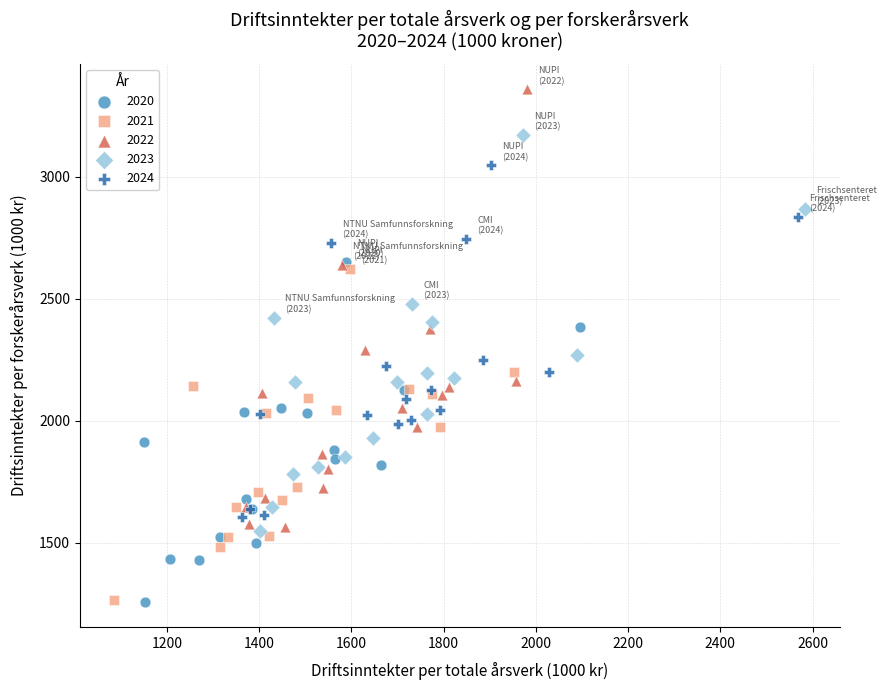

Which series has the widest spread of Y values?

2022